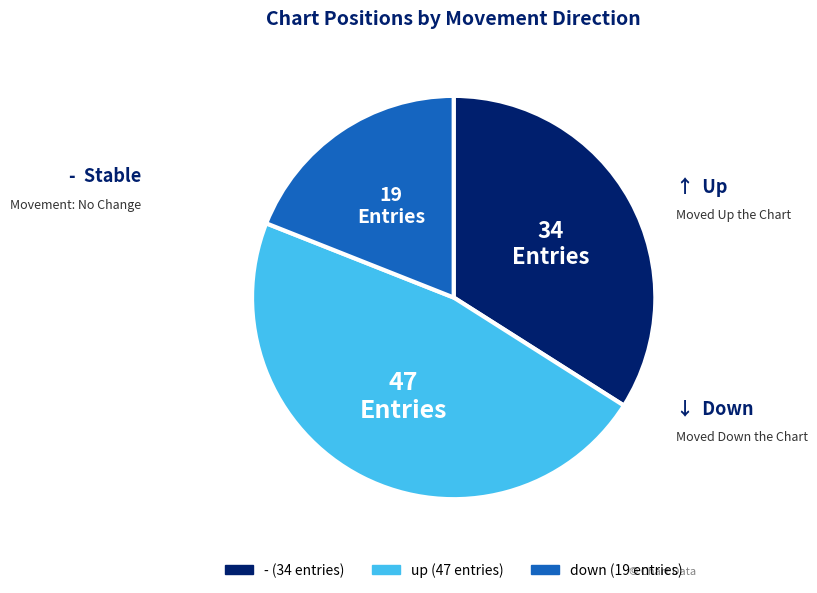

True or false: down accounts for 27% of the total.

False